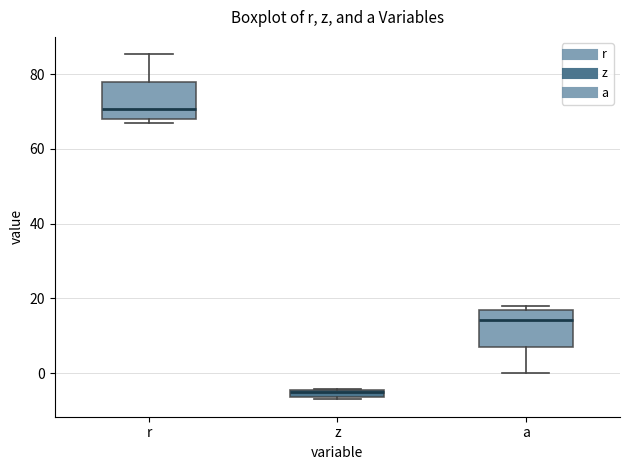

Which box has the highest median line?

r